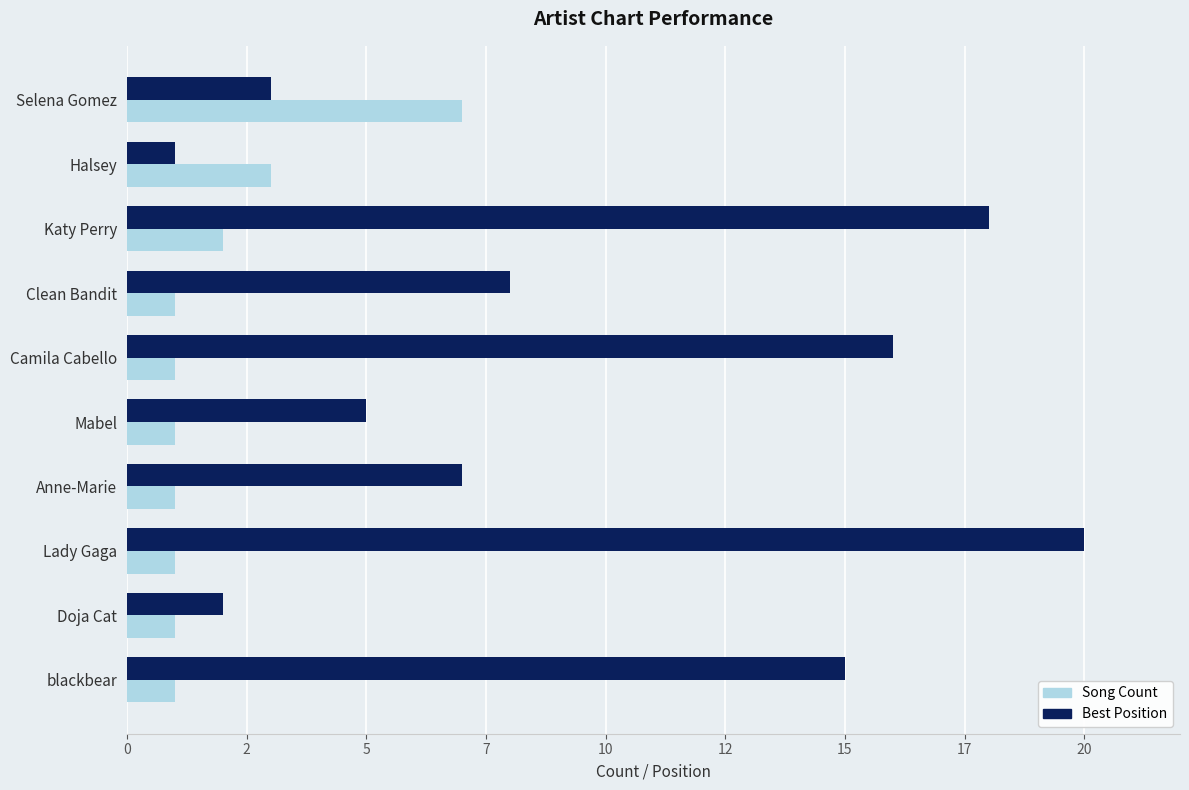

What are all the series names shown in the legend?

Song Count, Best Position